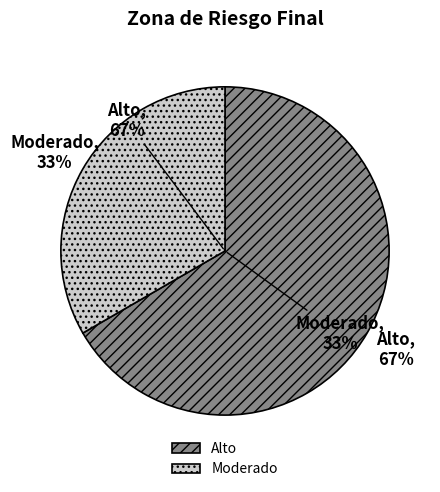

Rank the categories by value from lowest to highest.

Moderado, Alto